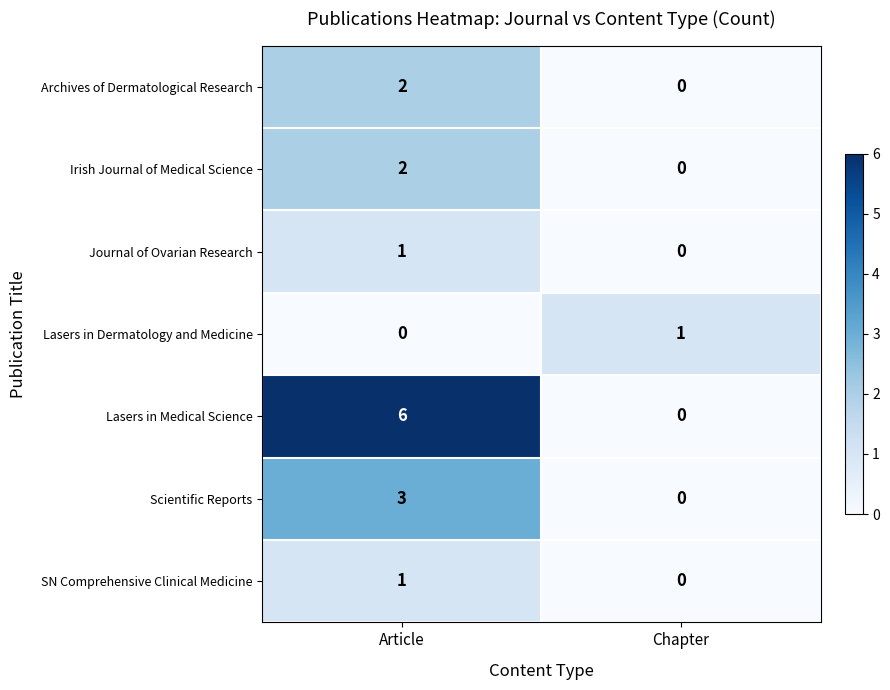

Is it true that Irish Journal of Medical Science equals 0 at Article?

False